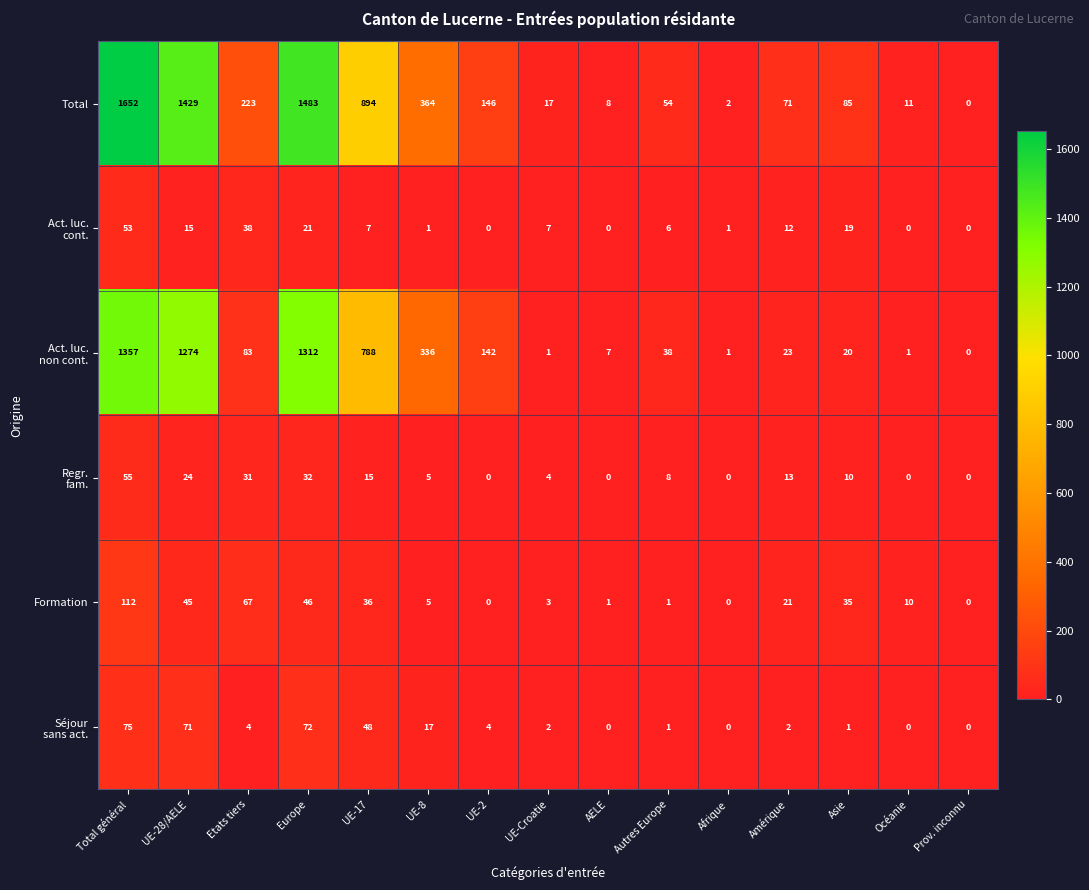

What is the average value of the Total series?

429